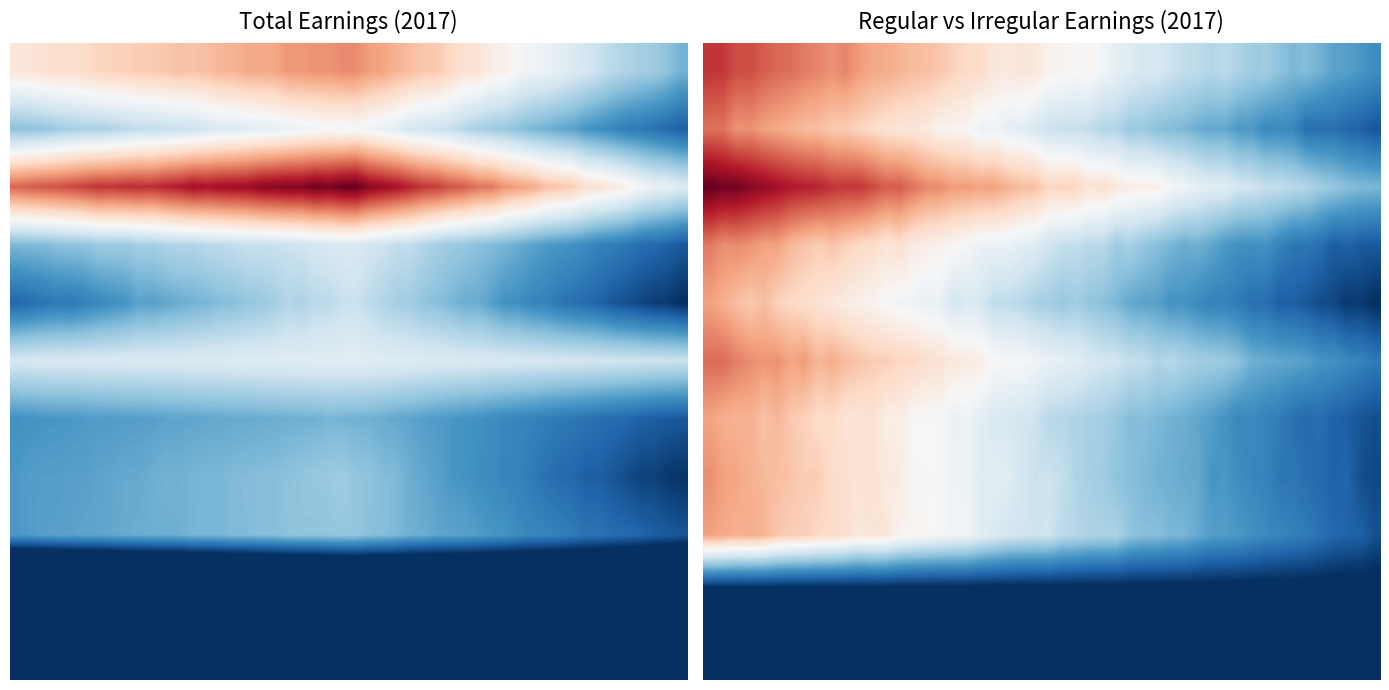

What is the average value of the Leather & fur series?

35397